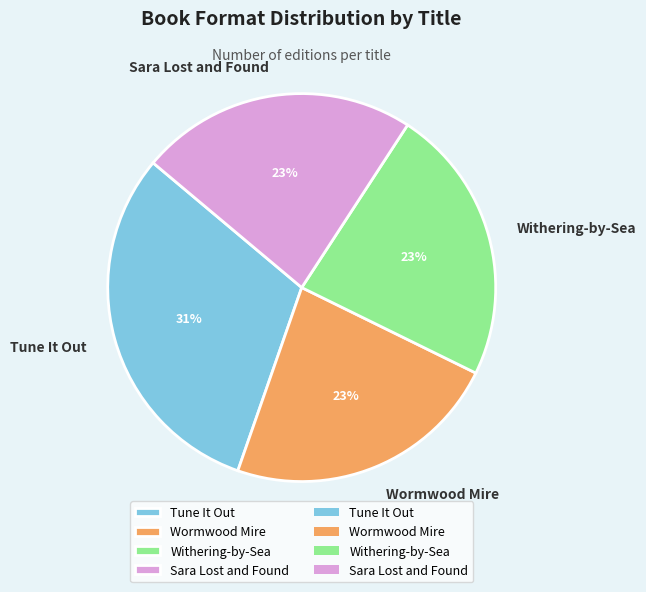

Is there a majority slice in this chart?

No